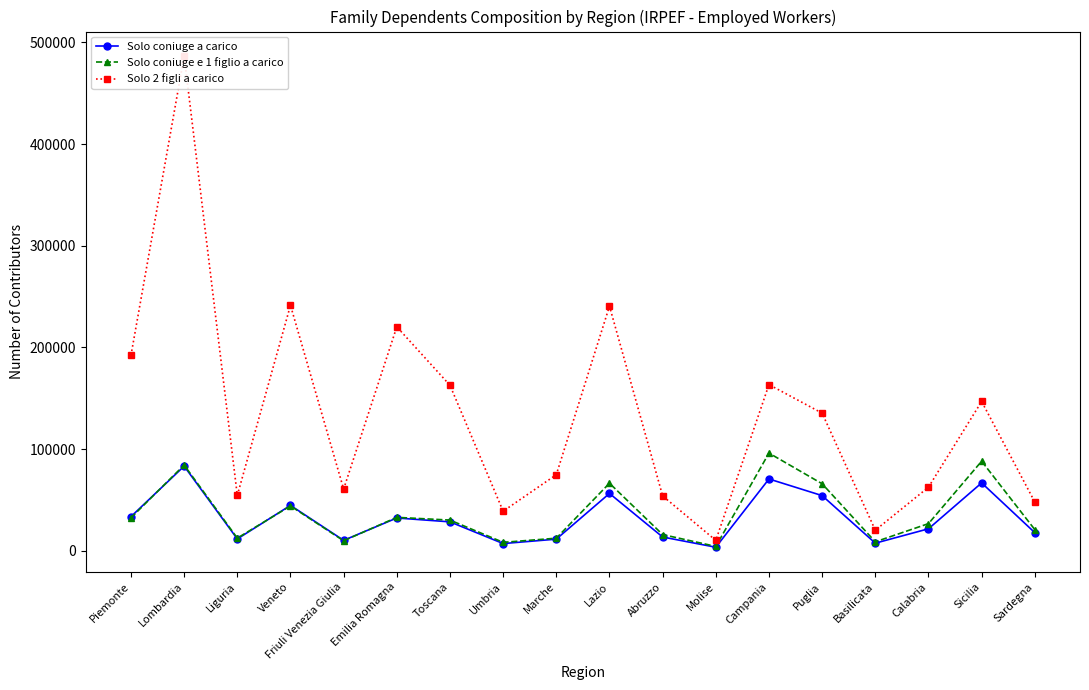

True or false: Solo coniuge a carico has more than 2 points higher than both neighbors.

True